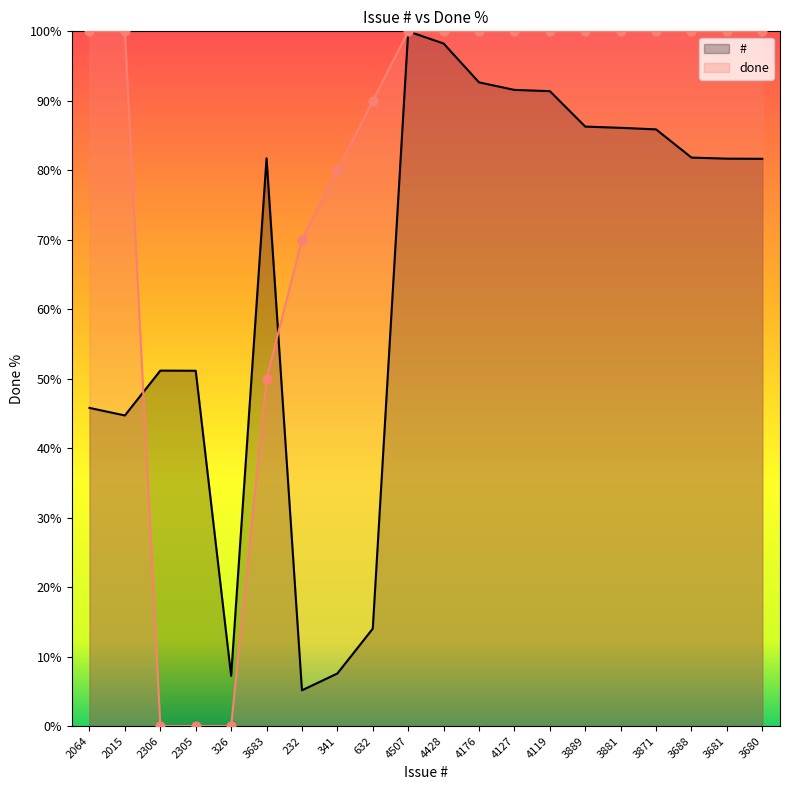

Which series reaches the maximum Y coordinate?

#